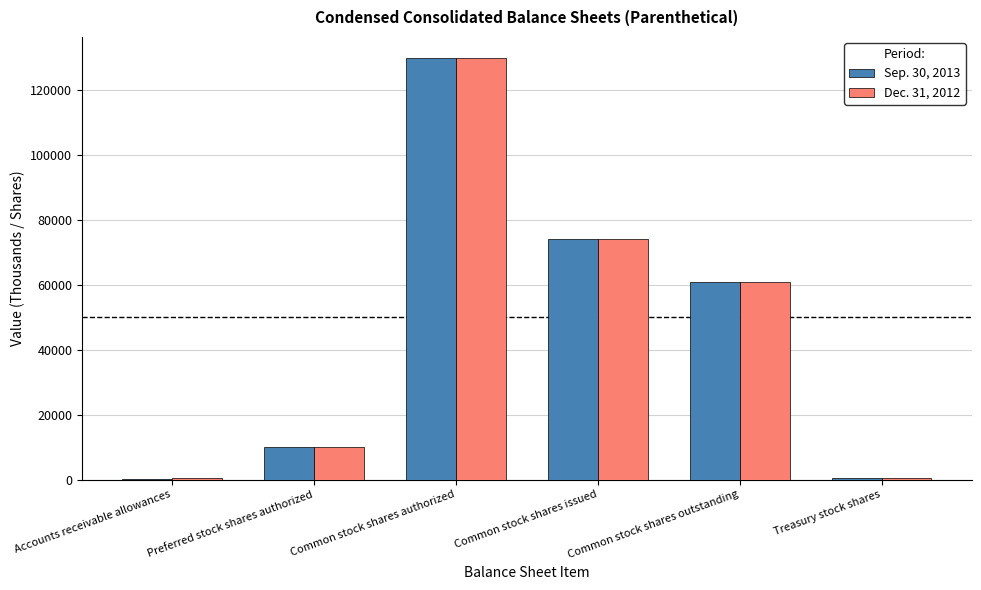

What is the maximum value for Dec. 31, 2012?

130000